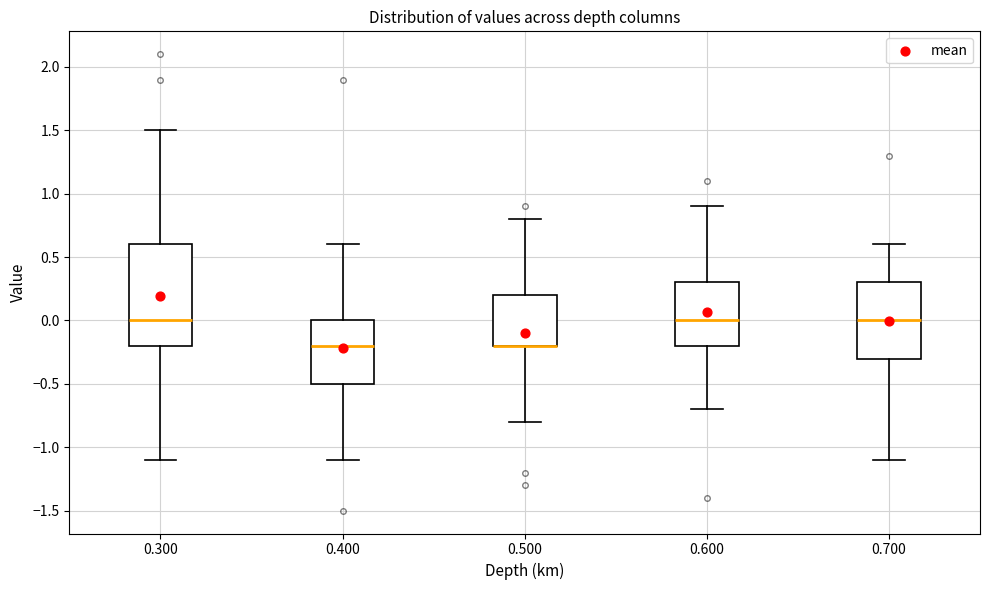

Reading left to right, read every box against the y-axis: the position of its median line, the range the box covers, and the ends of its whiskers. The values are not printed on the chart, so give them approximately, as read against the axis.

0.300: median 0.0, box -0.2 to 0.6, whiskers -1.1 to 1.5
0.400: median -0.2, box -0.5 to 0.0, whiskers -1.1 to 0.6
0.500: median -0.2 (drawn on the box's lower edge), box -0.2 to 0.2, whiskers -0.8 to 0.8
0.600: median 0.0, box -0.2 to 0.3, whiskers -0.7 to 0.9
0.700: median 0.0, box -0.3 to 0.3, whiskers -1.1 to 0.6